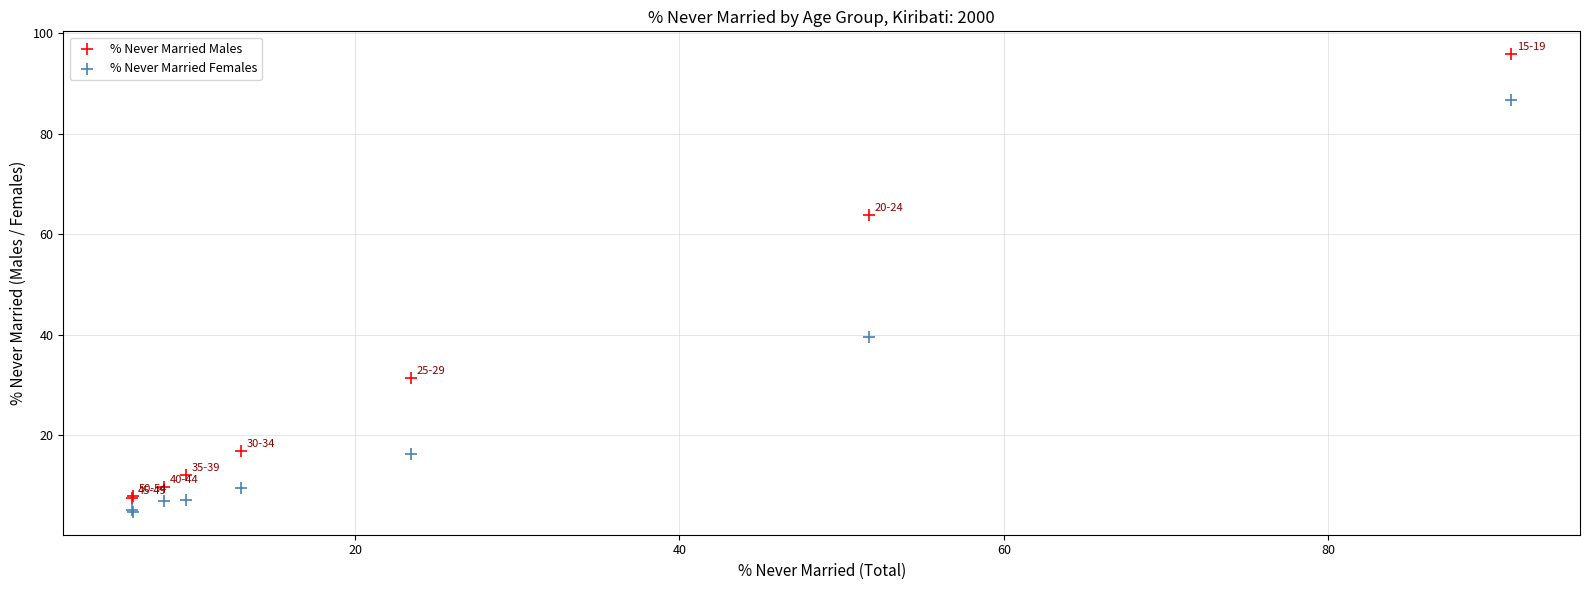

Which series has the largest Y range (max minus min)?

% Never Married Males